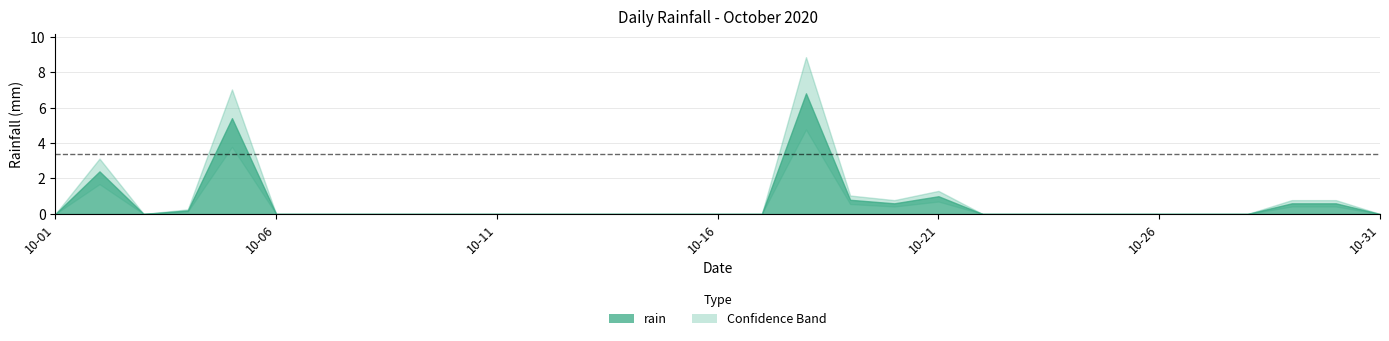

Is it true that the value at 2020-10-04 is 0.2?

True